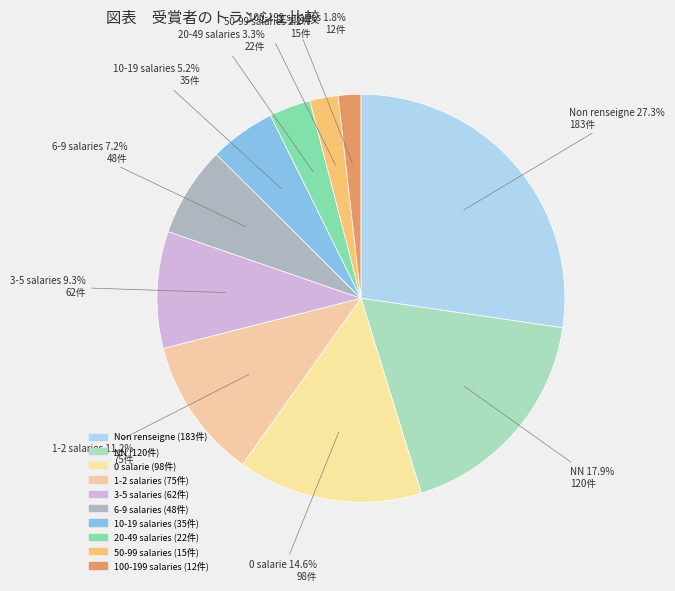

What is the ratio of the value at 3-5 salaries to the value at 0 salarie?

0.6